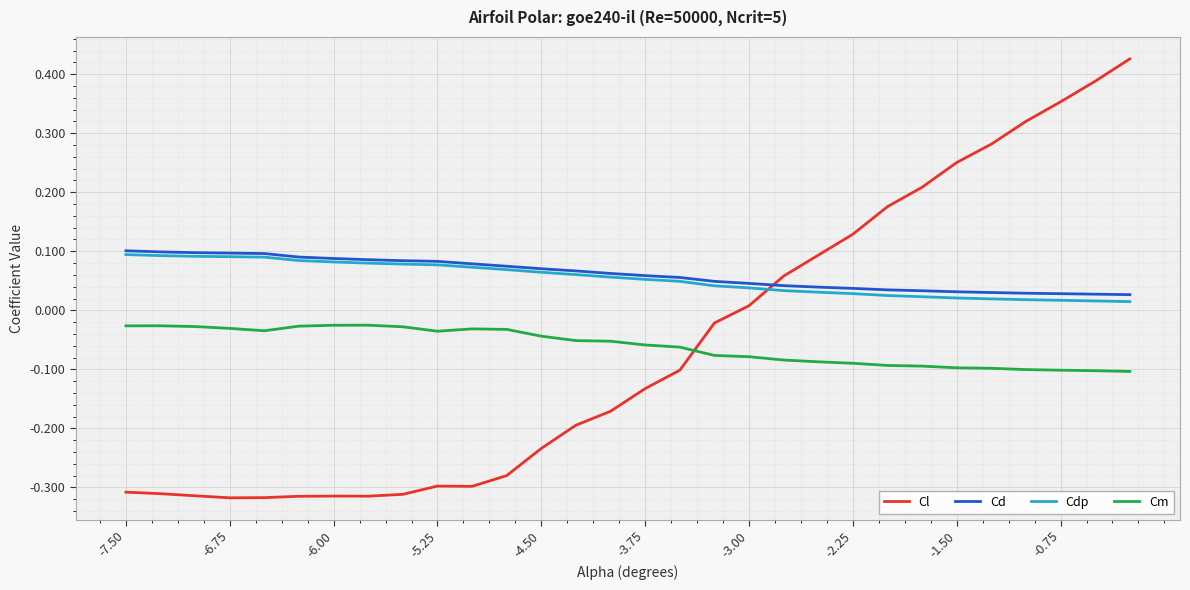

True or false: Cm and Cl intersect in this chart.

True